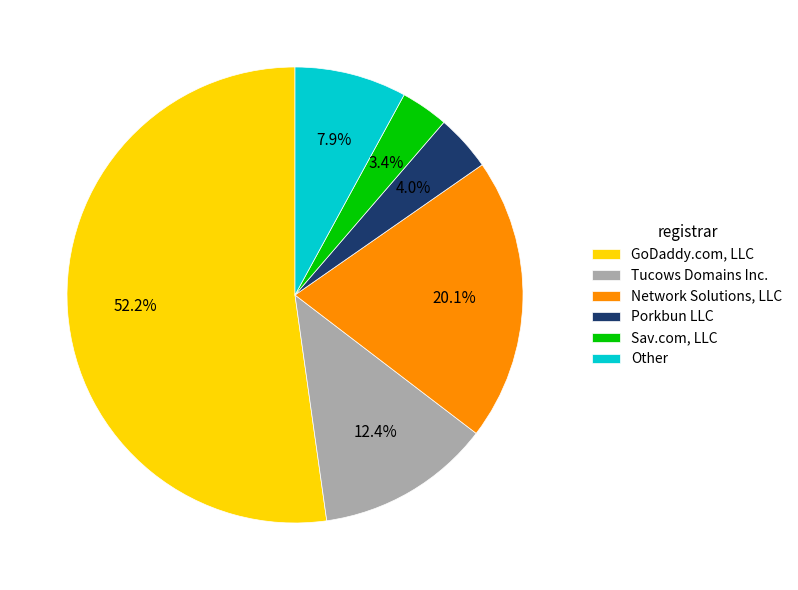

Count the number of slices in the pie.

6